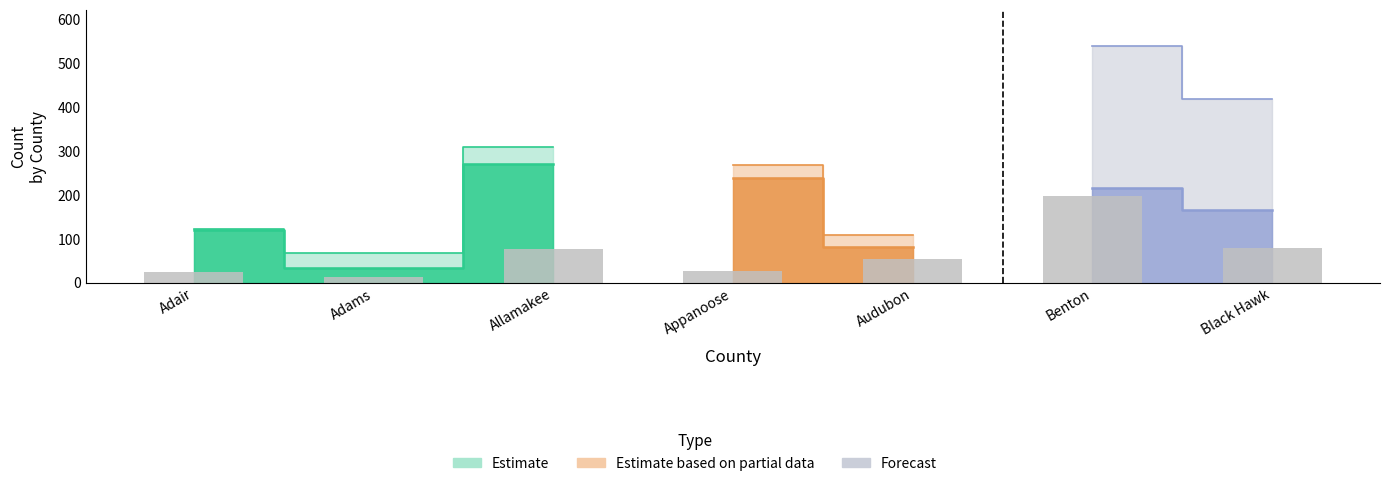

How many bars are there in total?

42